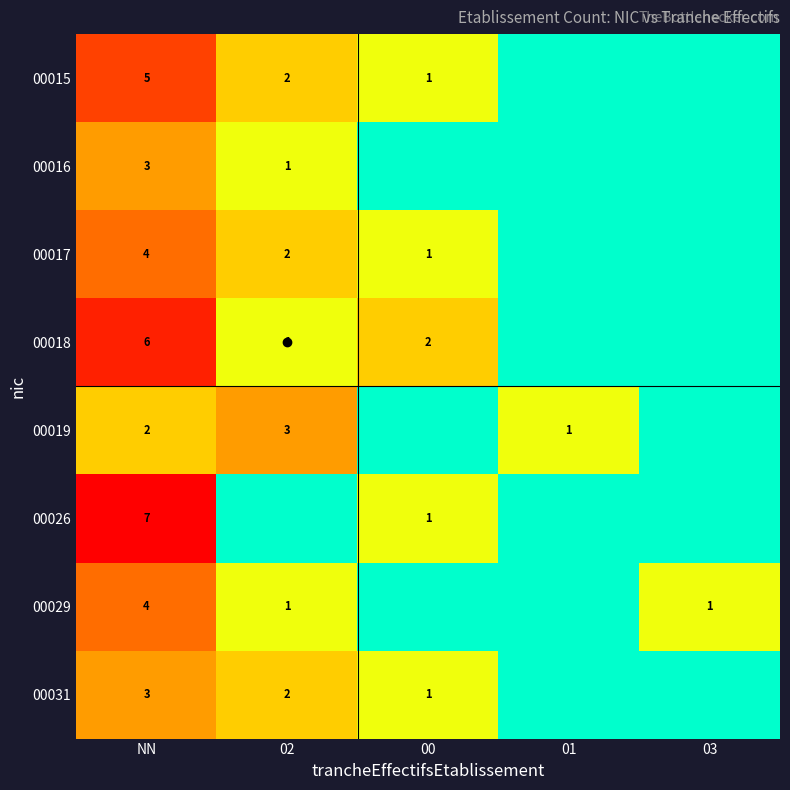

Which label corresponds to the largest value in the chart?

NN